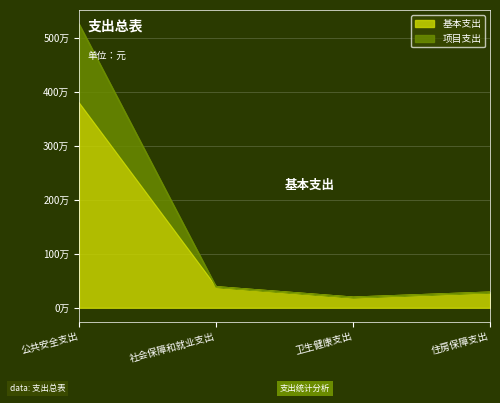

True or false: 基本支出 and 项目支出 intersect in this chart.

False